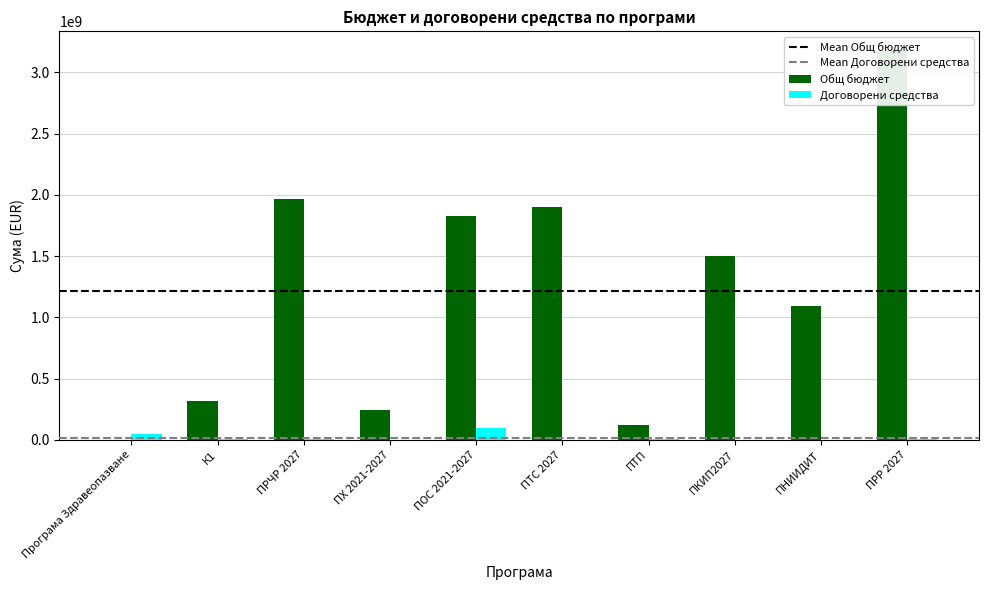

What is the average value of the Договорени средства series?

16957684.0